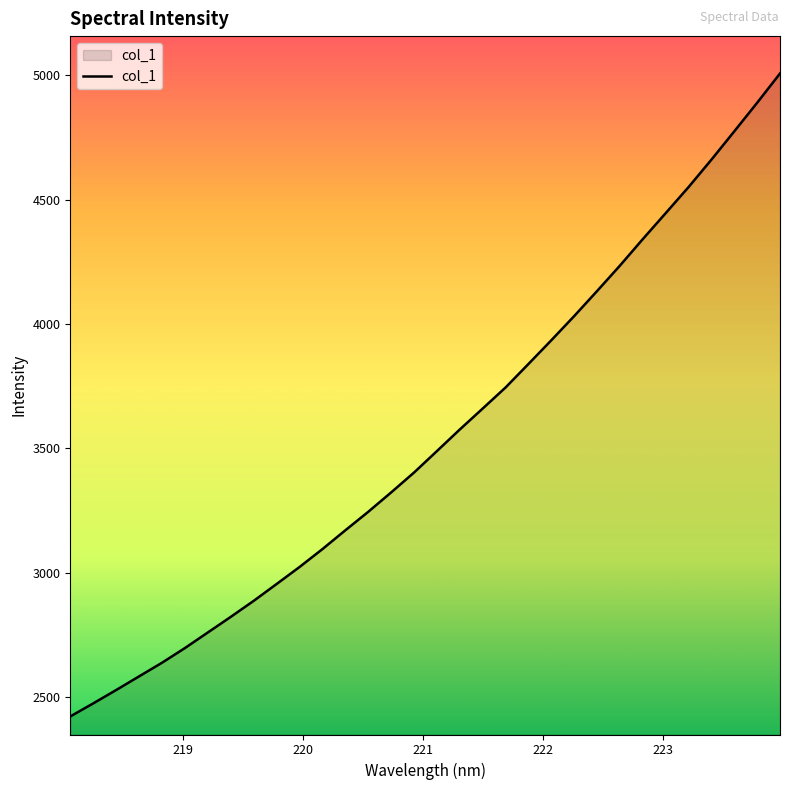

What is the maximum value shown in the chart?

5008.0